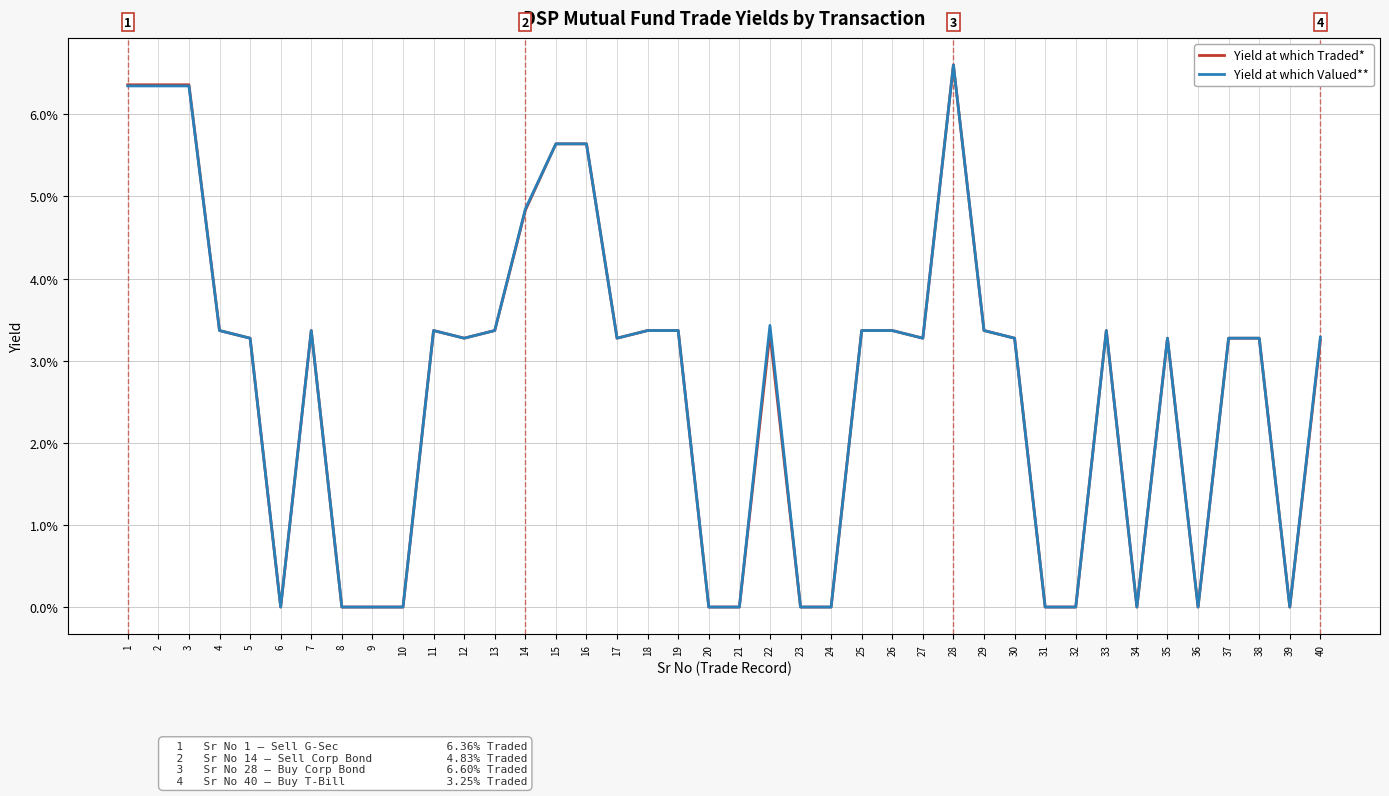

The Yield at which Traded* series shows 0.0 at 25. True or false?

True